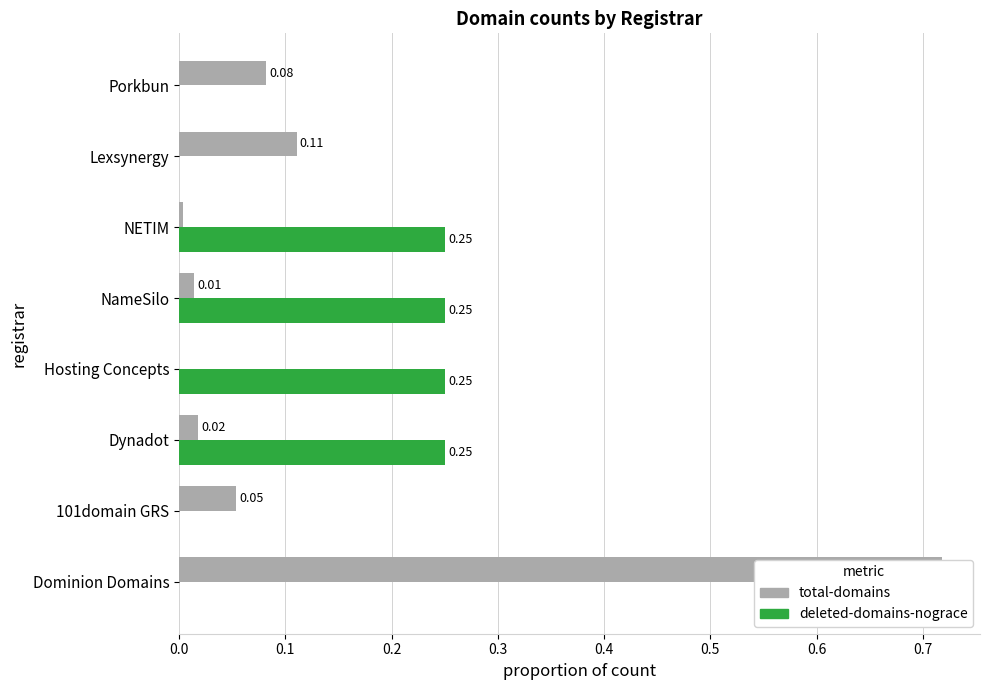

What are all the series names shown in the legend?

total-domains, deleted-domains-nograce